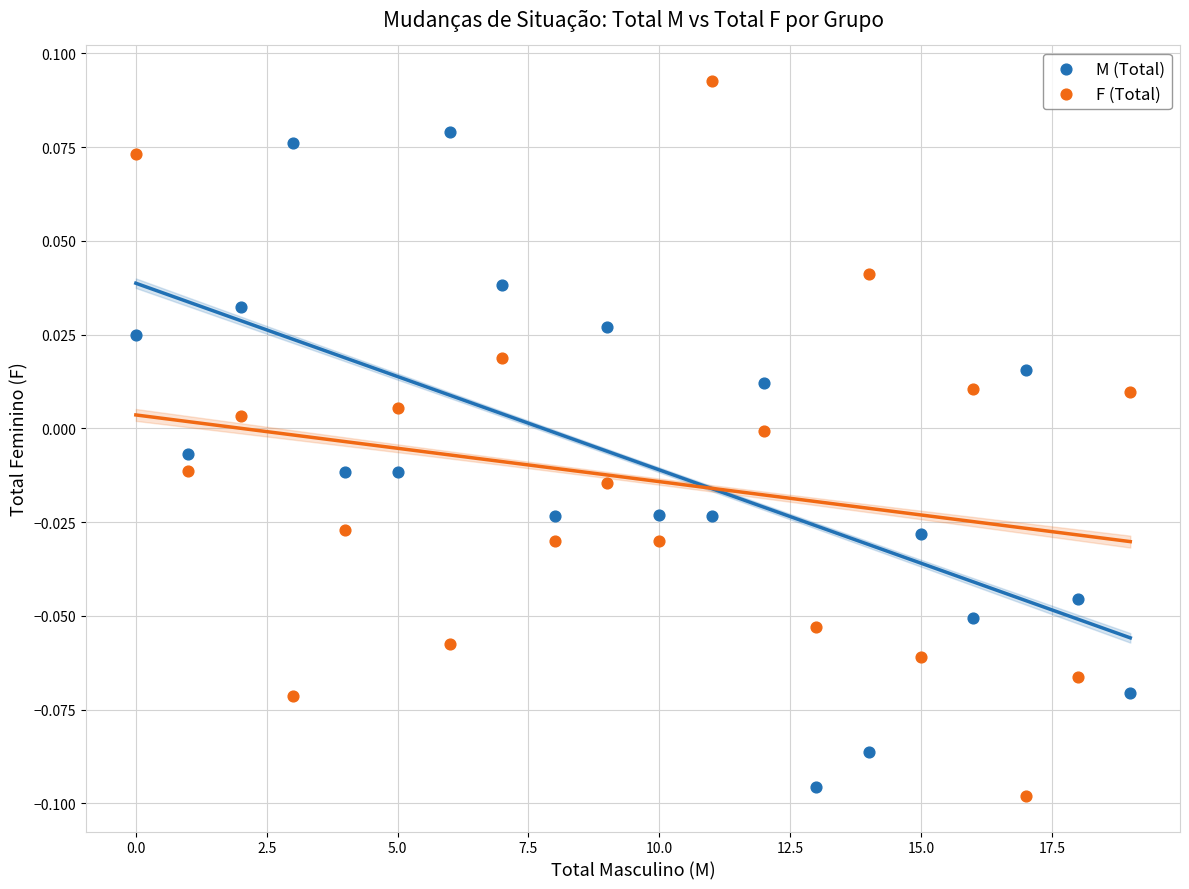

Which series contains the lowest Y value?

F (Total)